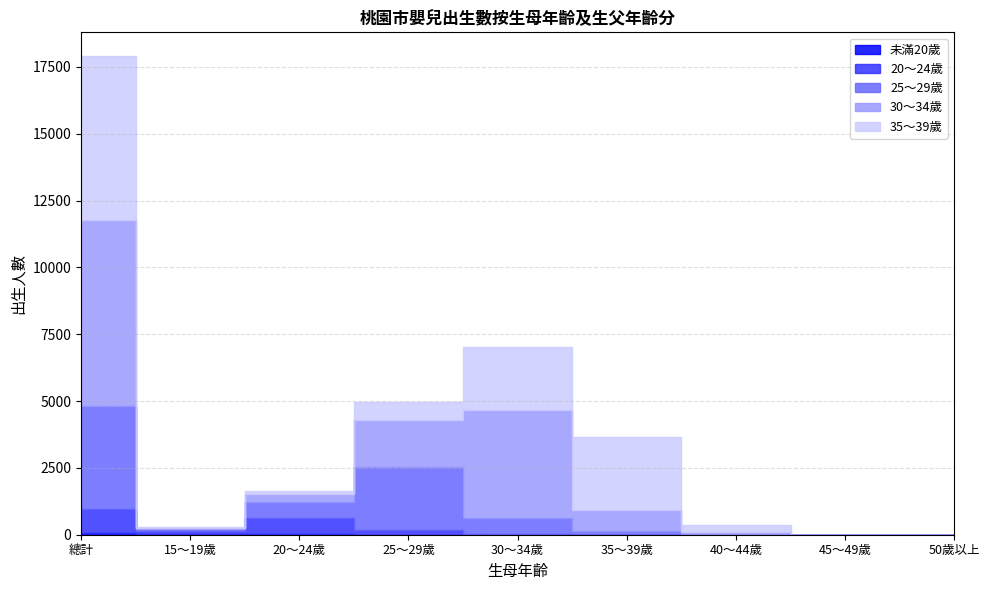

How many interior local valleys does the 35～39歲 series have?

1